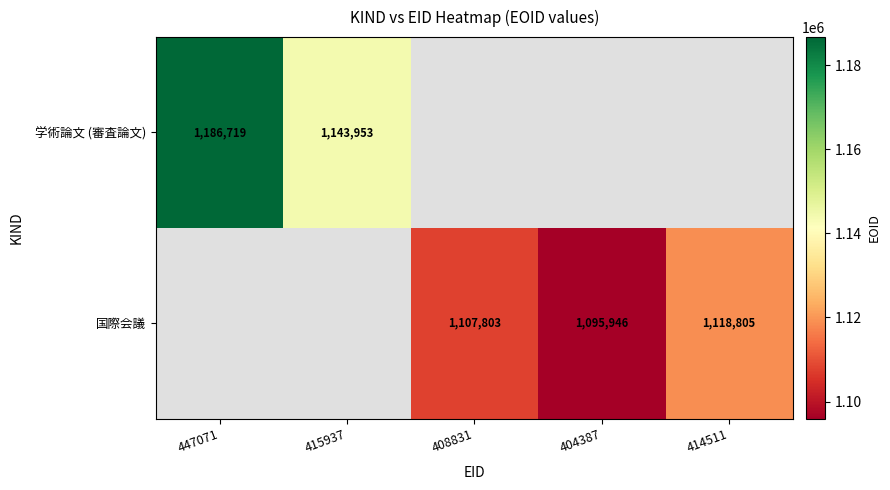

True or false: 学術論文 (審査論文) has a value of 1629311 at 415937.

False